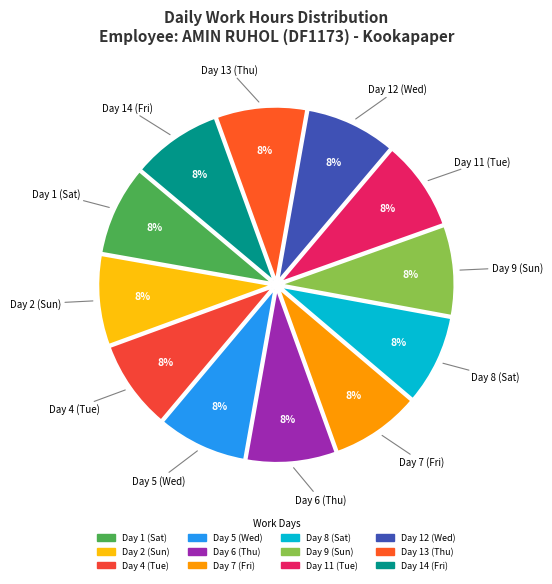

How many slices are in this pie chart?

12